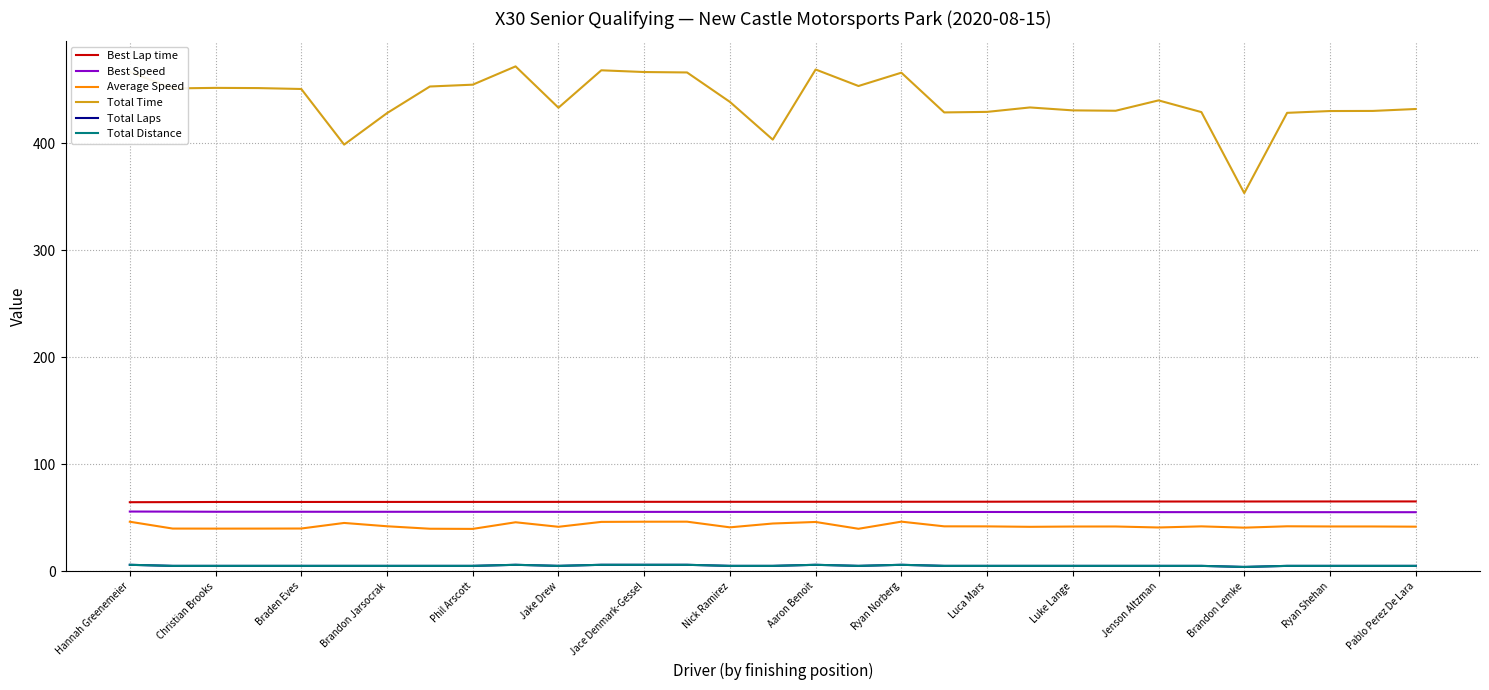

True or false: Total Laps and Average Speed intersect in this chart.

False